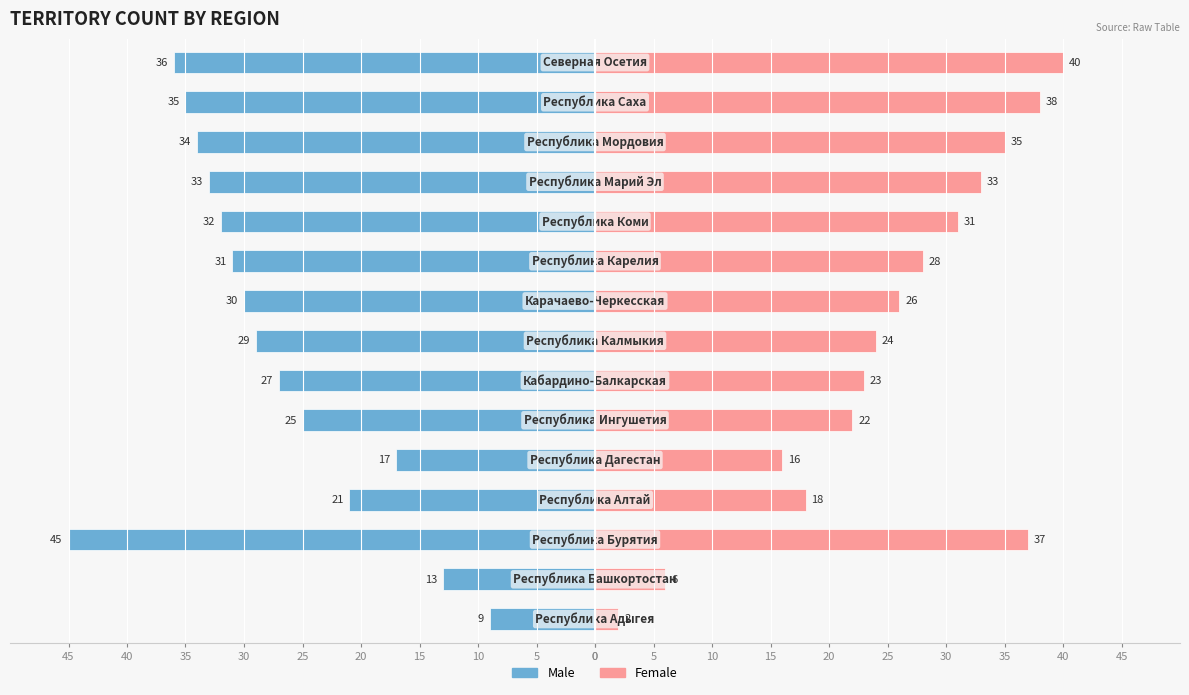

How many data points does each series have?

15